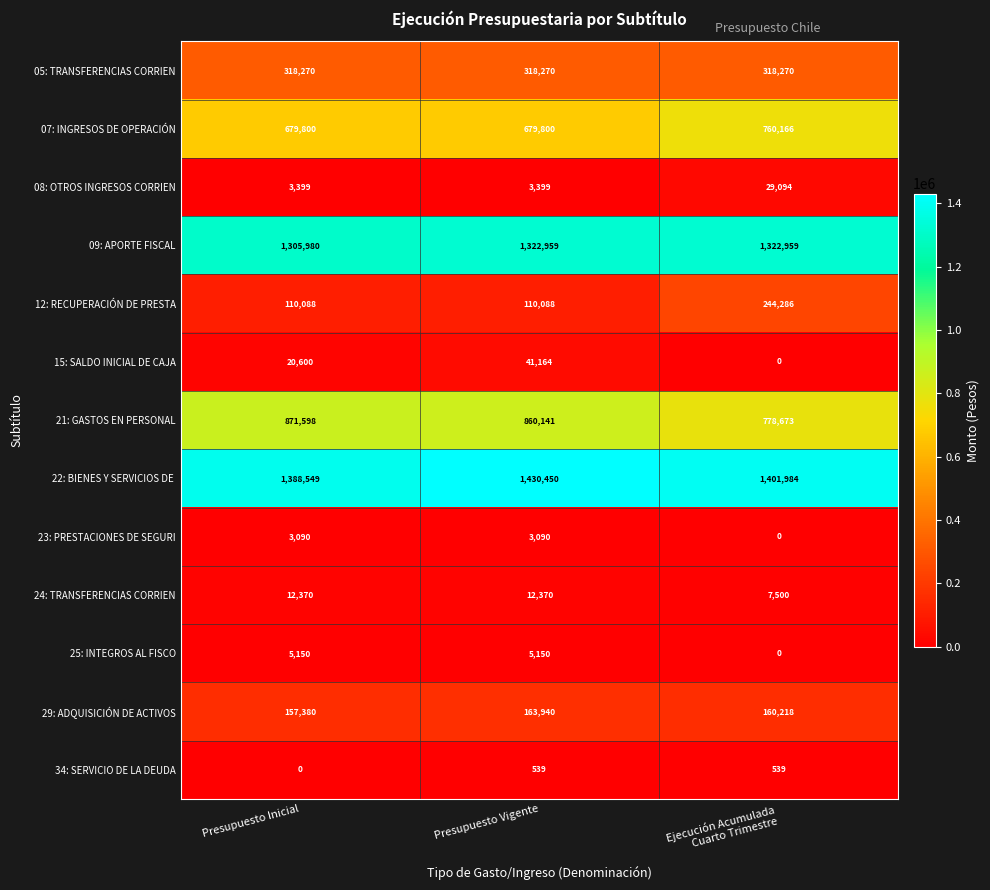

What is the total value across all series at Presupuesto Vigente?

4951360